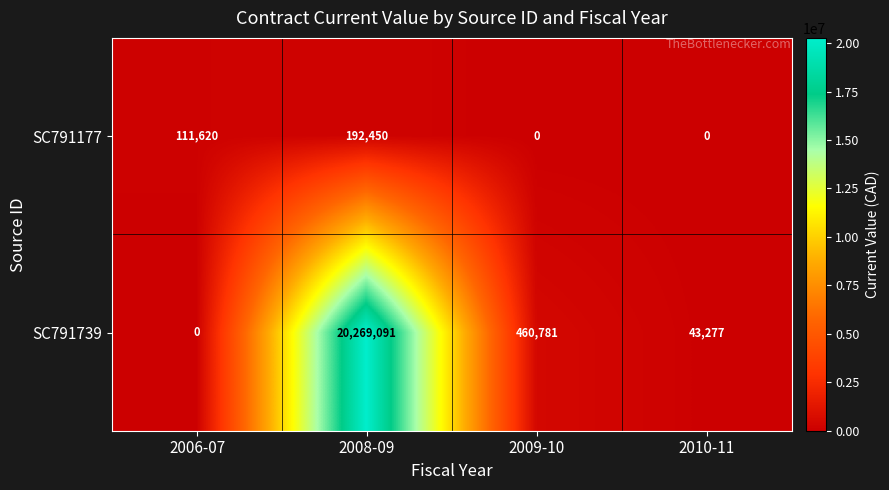

At which label does SC791739 reach its peak?

2008-09